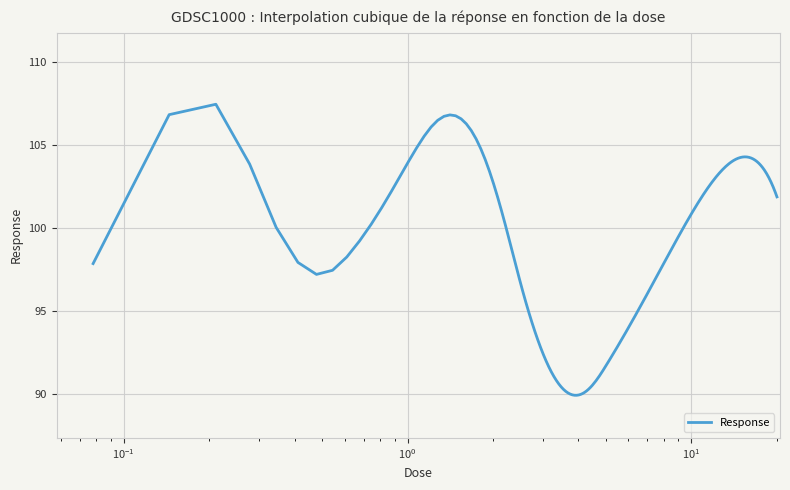

List the labels in order of value, largest first.

0.15625, 1.25, 20.0, 0.3125, 10.0, 0.625, 0.078125, 2.5, 5.0